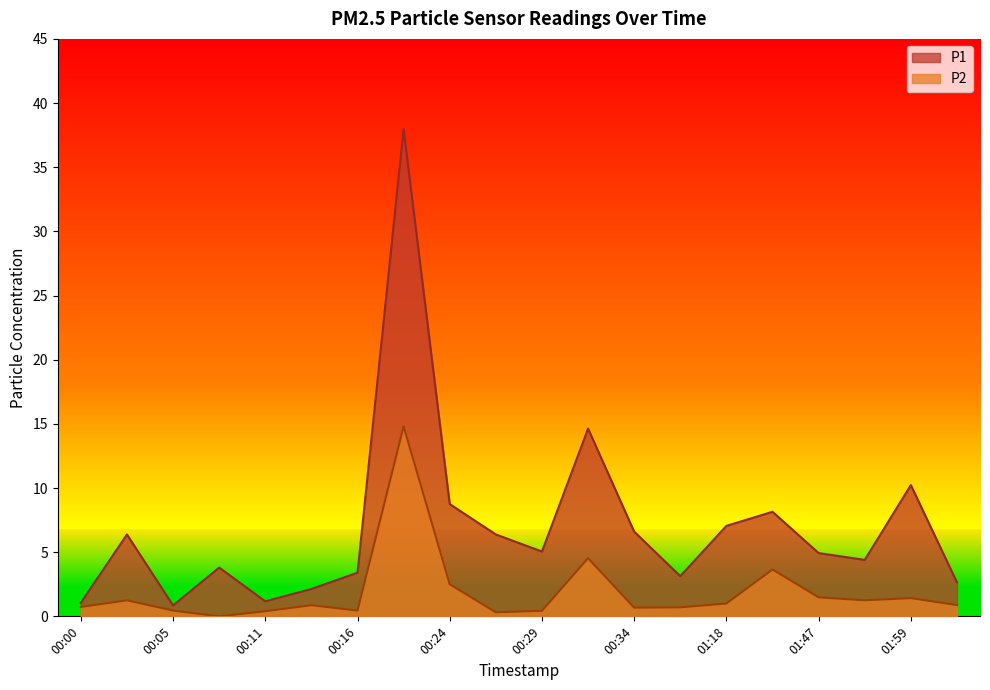

What is the average value of the P2 series?

1.9